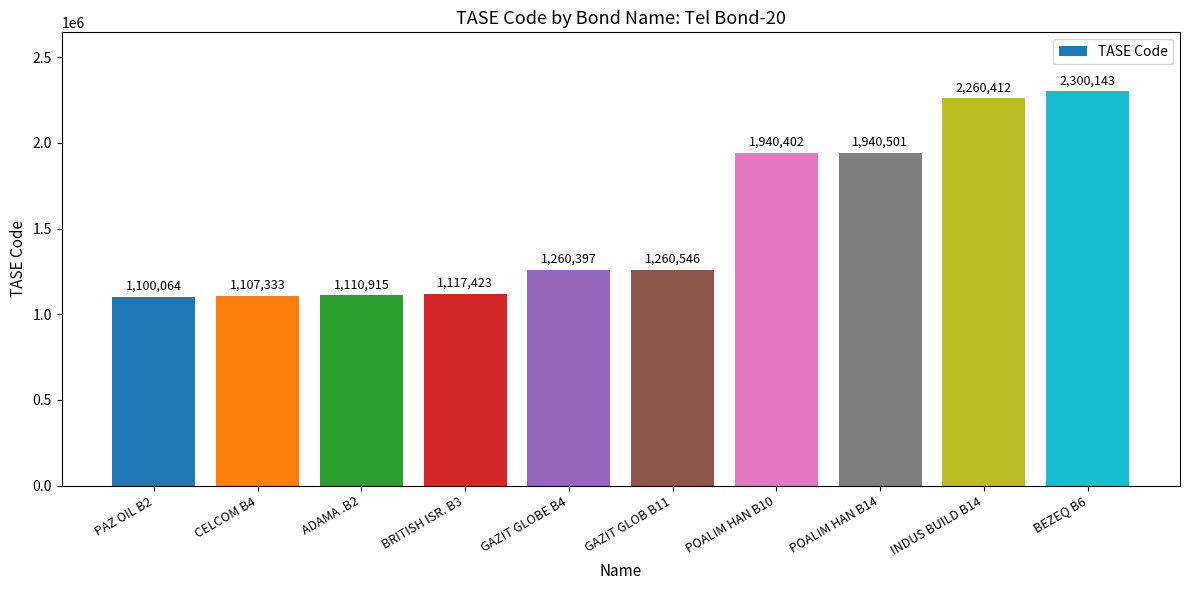

What is the label of the 10th bar from the right?

PAZ OIL B2